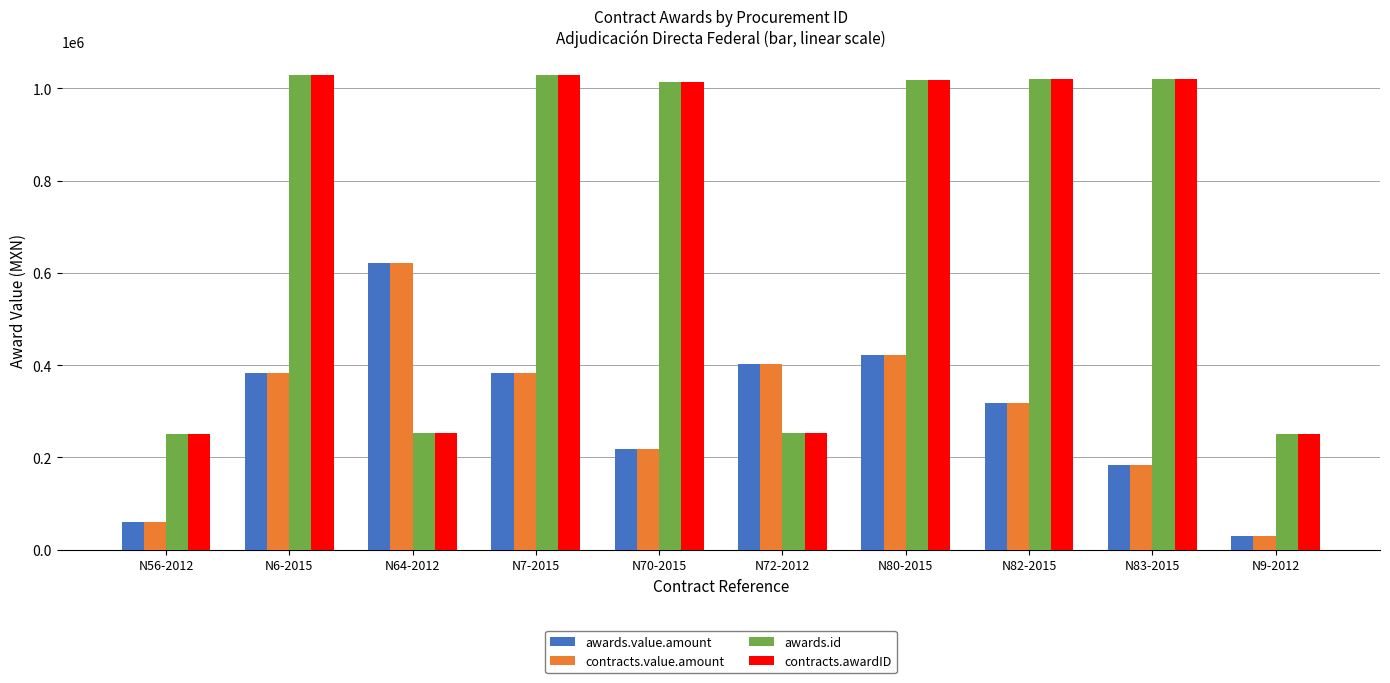

Is it true that contracts.awardID equals 251215.0 at N9-2012?

True